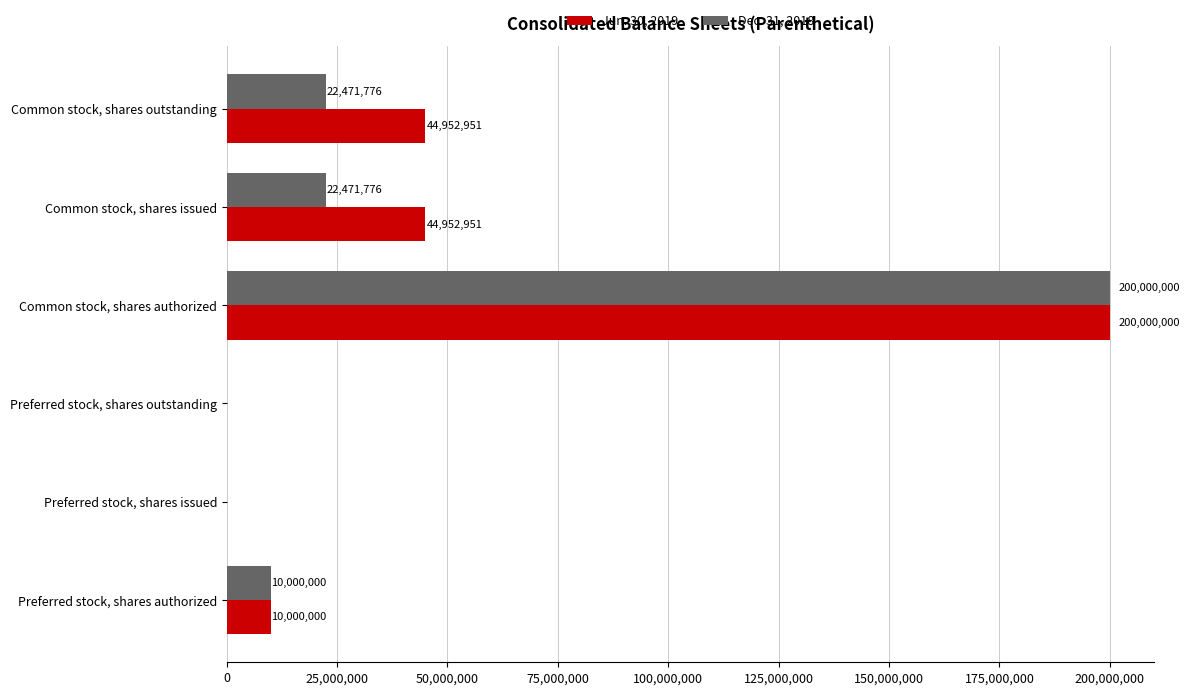

What is the total value across all series at Common stock, shares authorized?

400000000